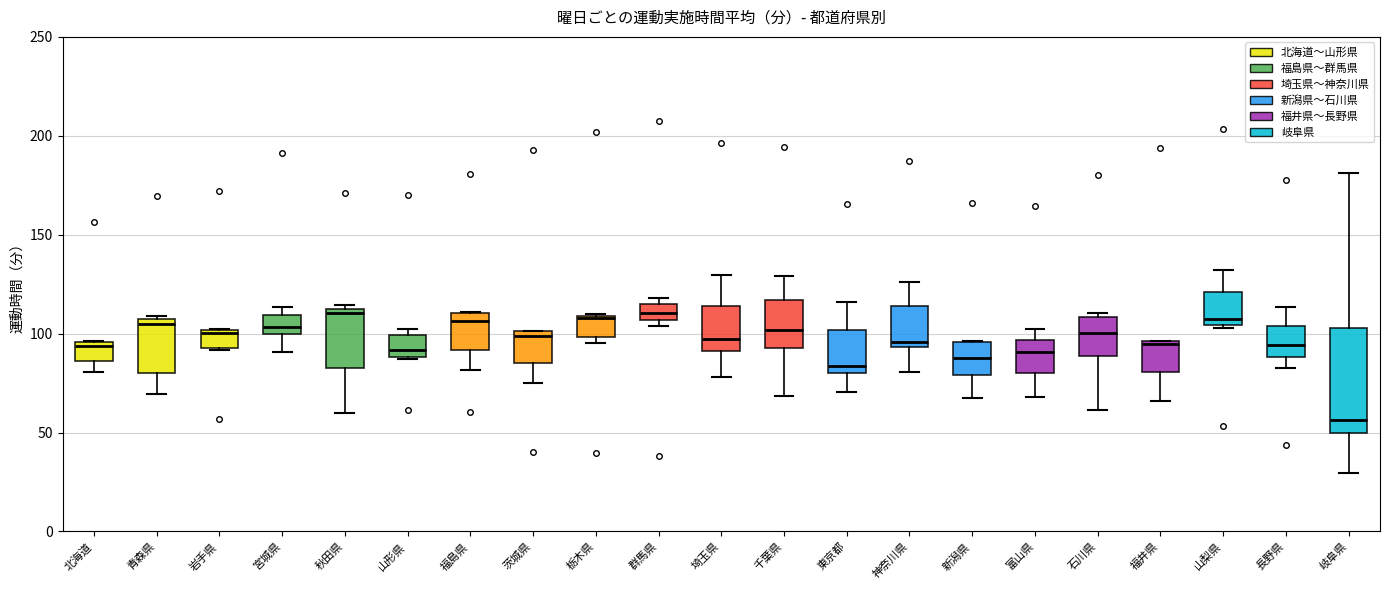

Where does the median line of the box for 群馬県 sit on the y-axis? The values are not printed on the chart, so give them approximately, as read against the axis.

110